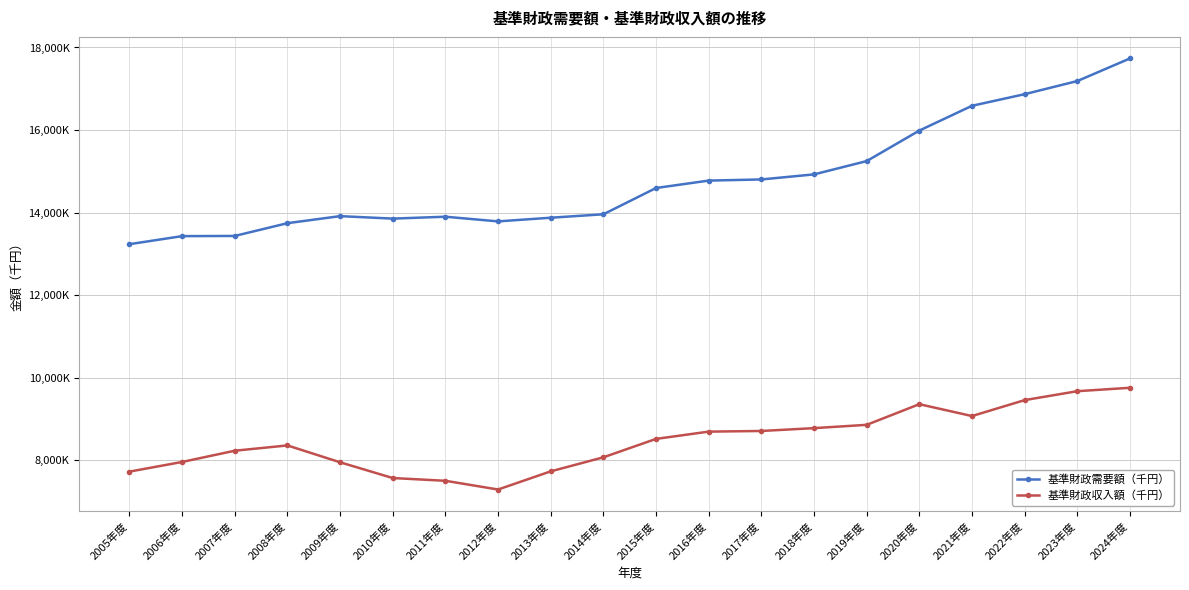

Which series has the largest total across all categories?

基準財政需要額（千円）